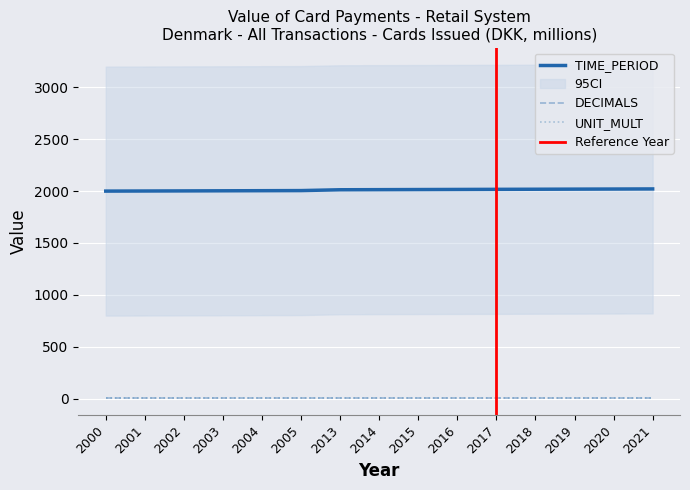

What value does the TIME_PERIOD series have at 2004, to the nearest 10?

2000